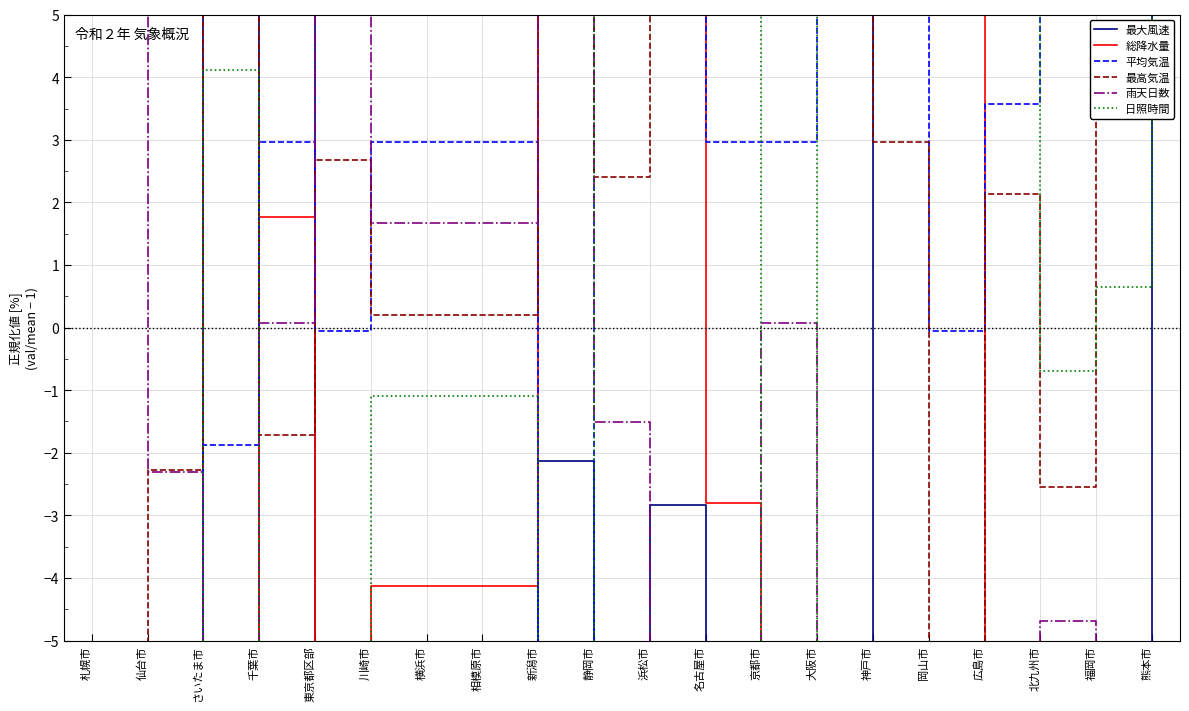

How many data points in 平均気温 are less than 2?

6